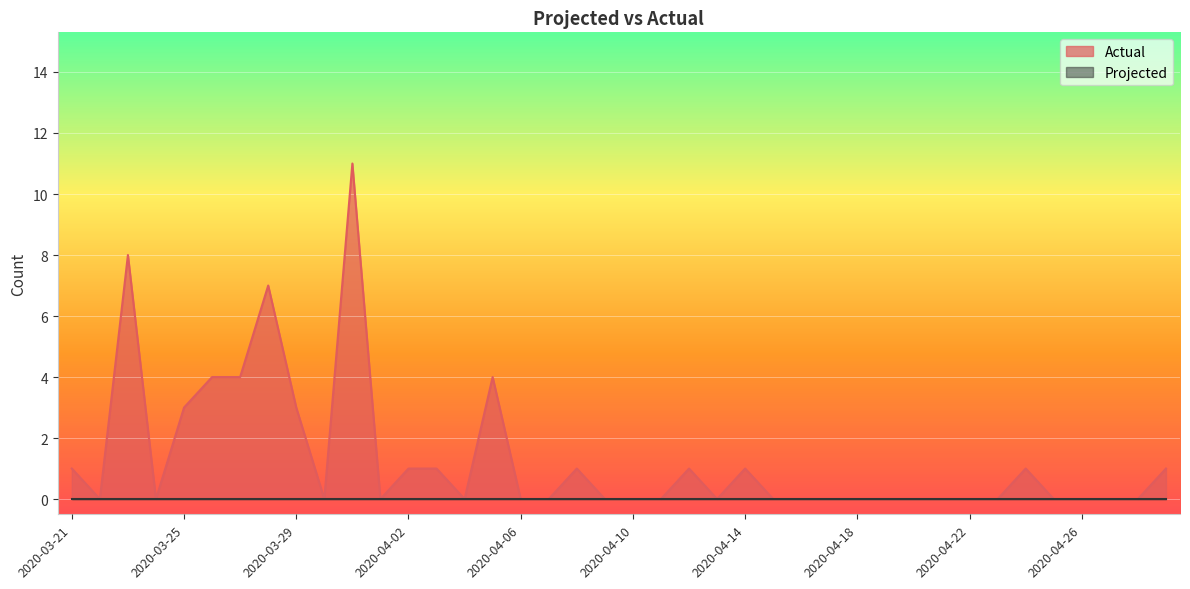

What is the sum of the values at 2020-03-31 and 2020-03-29?

14